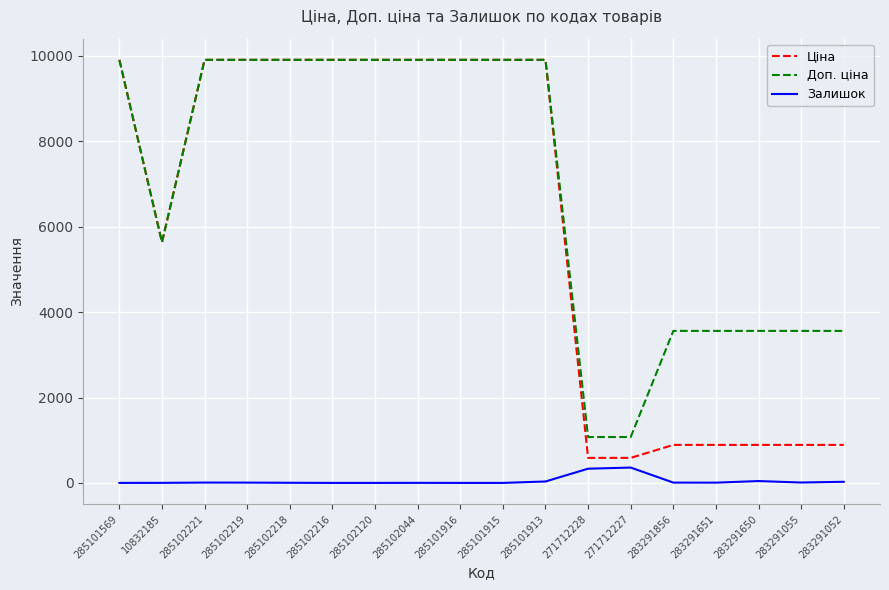

Where is Ціна nearest to the value 5247?

10832185